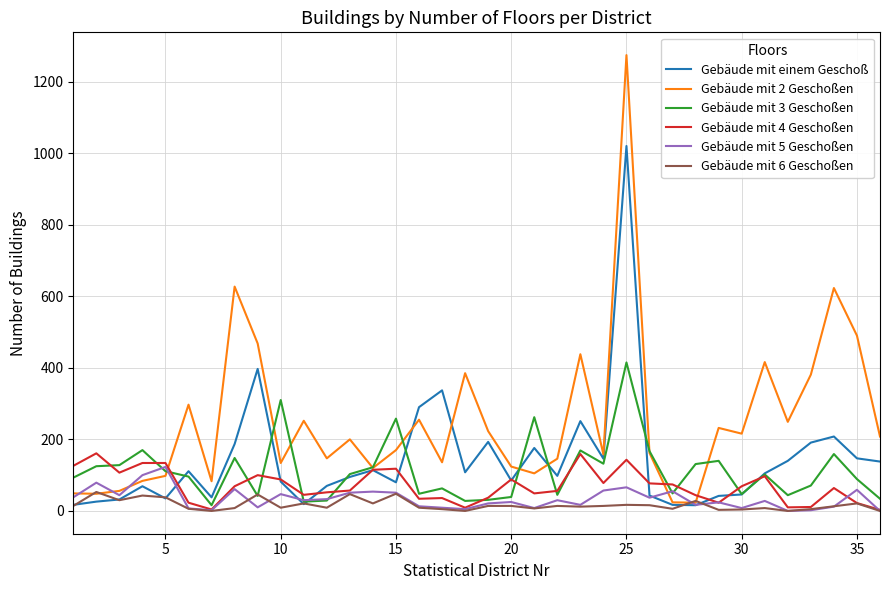

Which series has the largest total across all categories?

Gebäude mit 2 Geschoßen